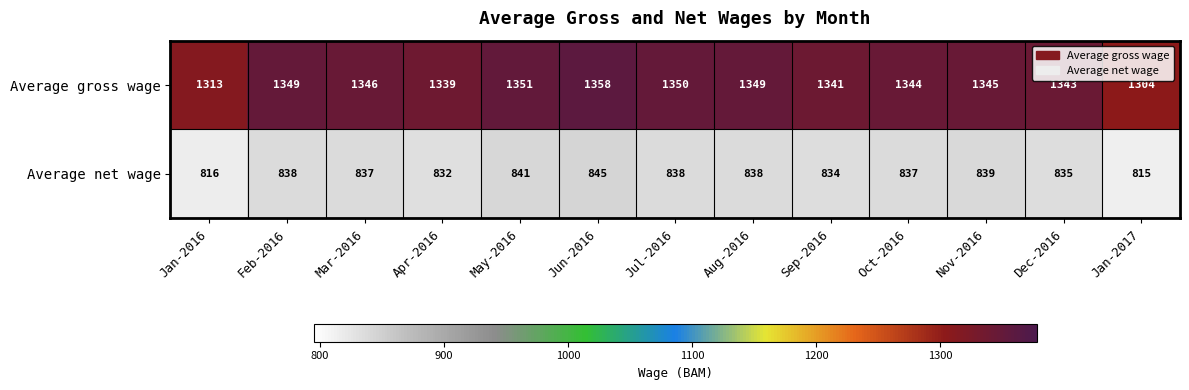

How many categories are shown in the chart?

13